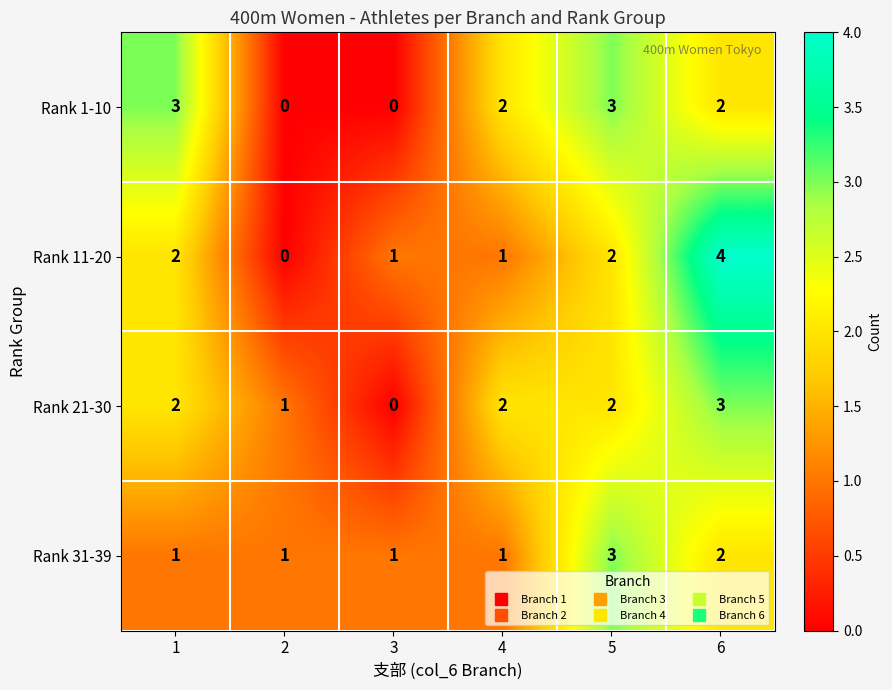

Reading right to left, list all the values displayed in this chart.

Rank 1-10: 2	3	2	0	0	3
Rank 11-20: 4	2	1	1	0	2
Rank 21-30: 3	2	2	0	1	2
Rank 31-39: 2	3	1	1	1	1